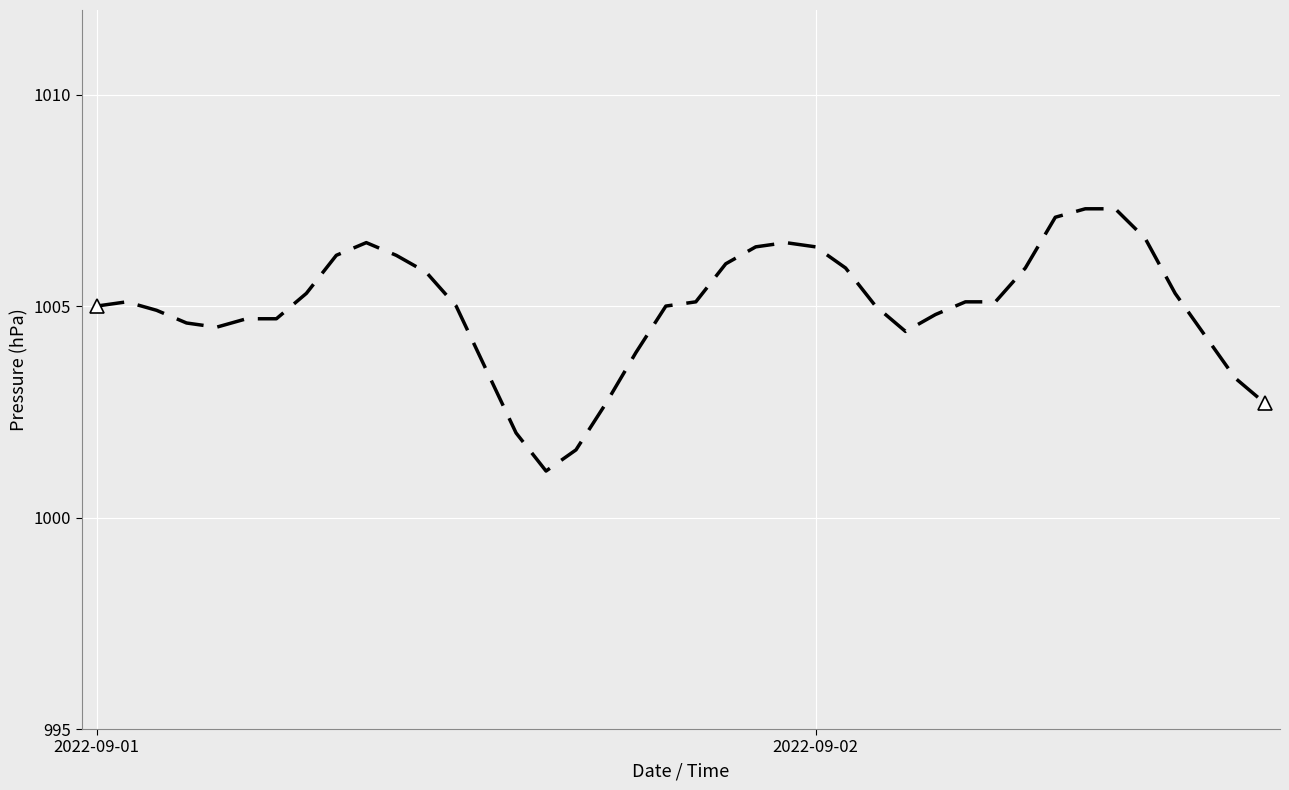

Reading left to right, extract all data points from this chart.

1005.0	1005.1	1004.9	1004.6	1004.5	1004.7	1004.7	1005.3	1006.2	1006.5	1006.2	1005.8	1005.0	1003.5	1002.0	1001.1	1001.6	1002.7	1003.9	1005.0	1005.1	1006.0	1006.4	1006.5	1006.4	1005.9	1005.0	1004.4	1004.8	1005.1	1005.1	1005.9	1007.1	1007.3	1007.3	1006.6	1005.3	1004.3	1003.3	1002.7